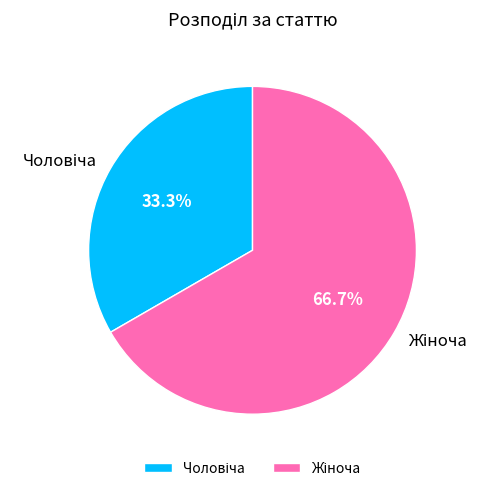

Is there a majority slice in this chart?

Yes